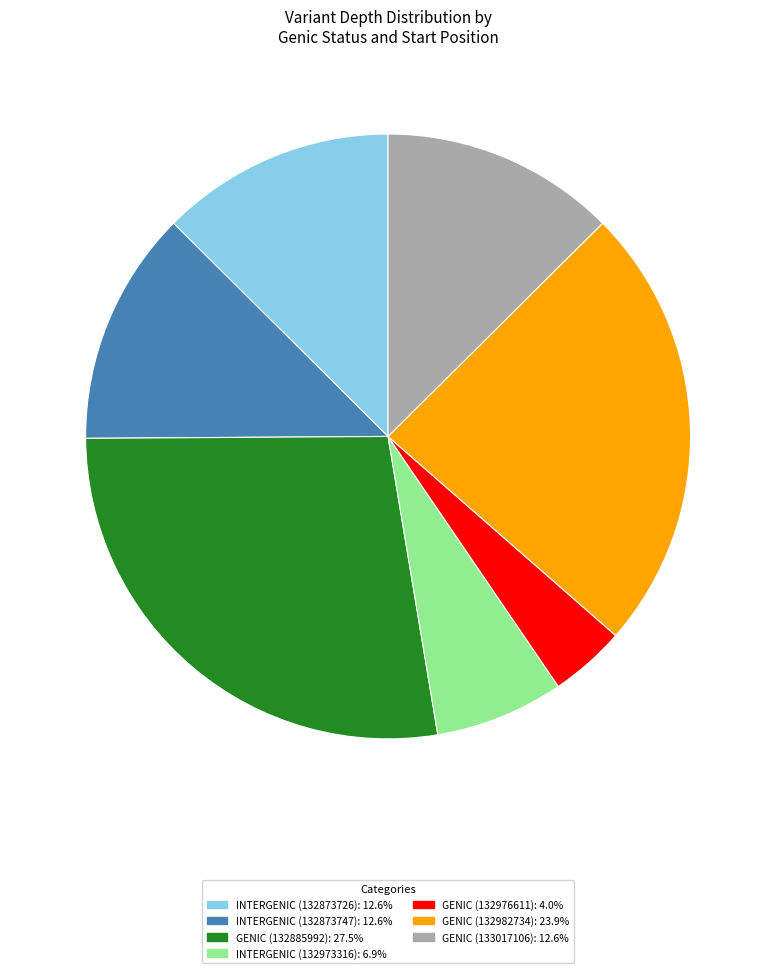

How many slices are in this pie chart?

7